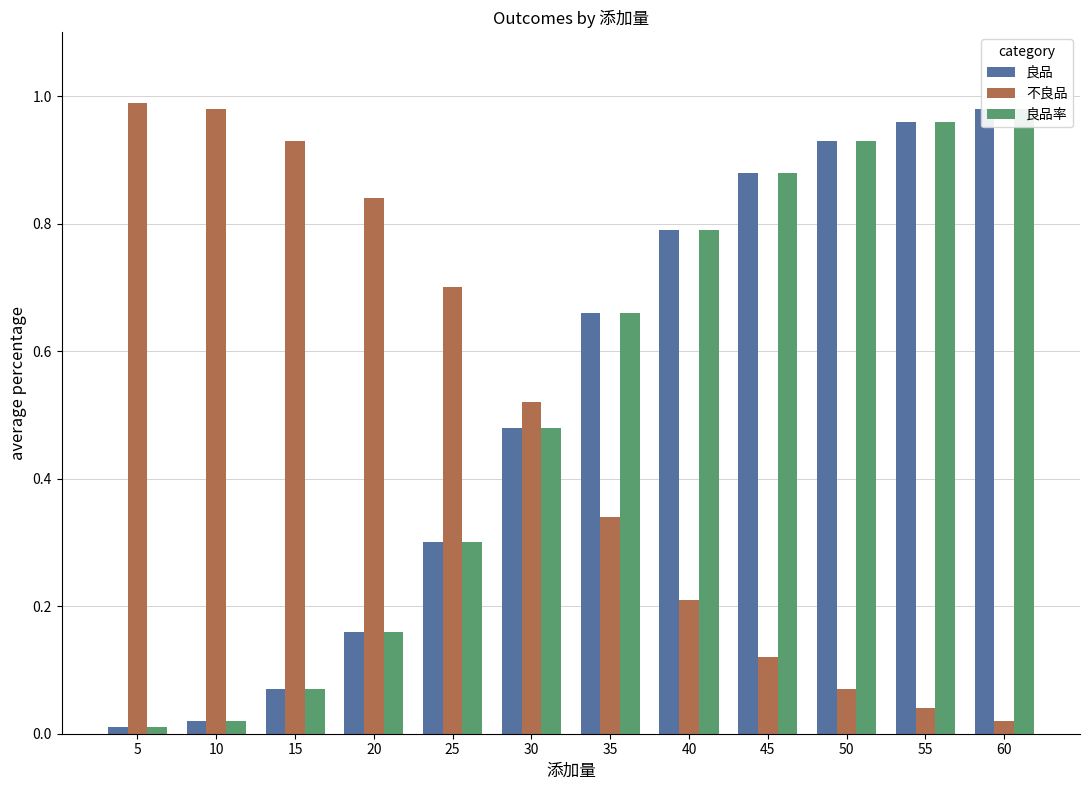

Reading right to left, transcribe all the data shown in this chart.

良品: 1.0	1.0	0.9	0.9	0.8	0.7	0.5	0.3	0.2	0.1	0.0	0.0
不良品: 0.0	0.0	0.1	0.1	0.2	0.3	0.5	0.7	0.8	0.9	1.0	1.0
良品率: 1.0	1.0	0.9	0.9	0.8	0.7	0.5	0.3	0.2	0.1	0.0	0.0